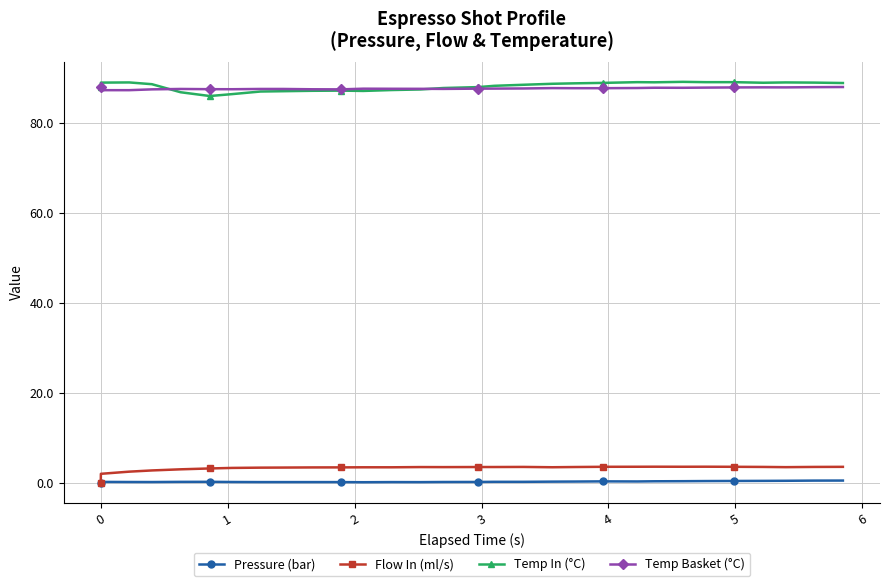

True or false: Temp In (°C) has more than 2 points higher than both neighbors.

True